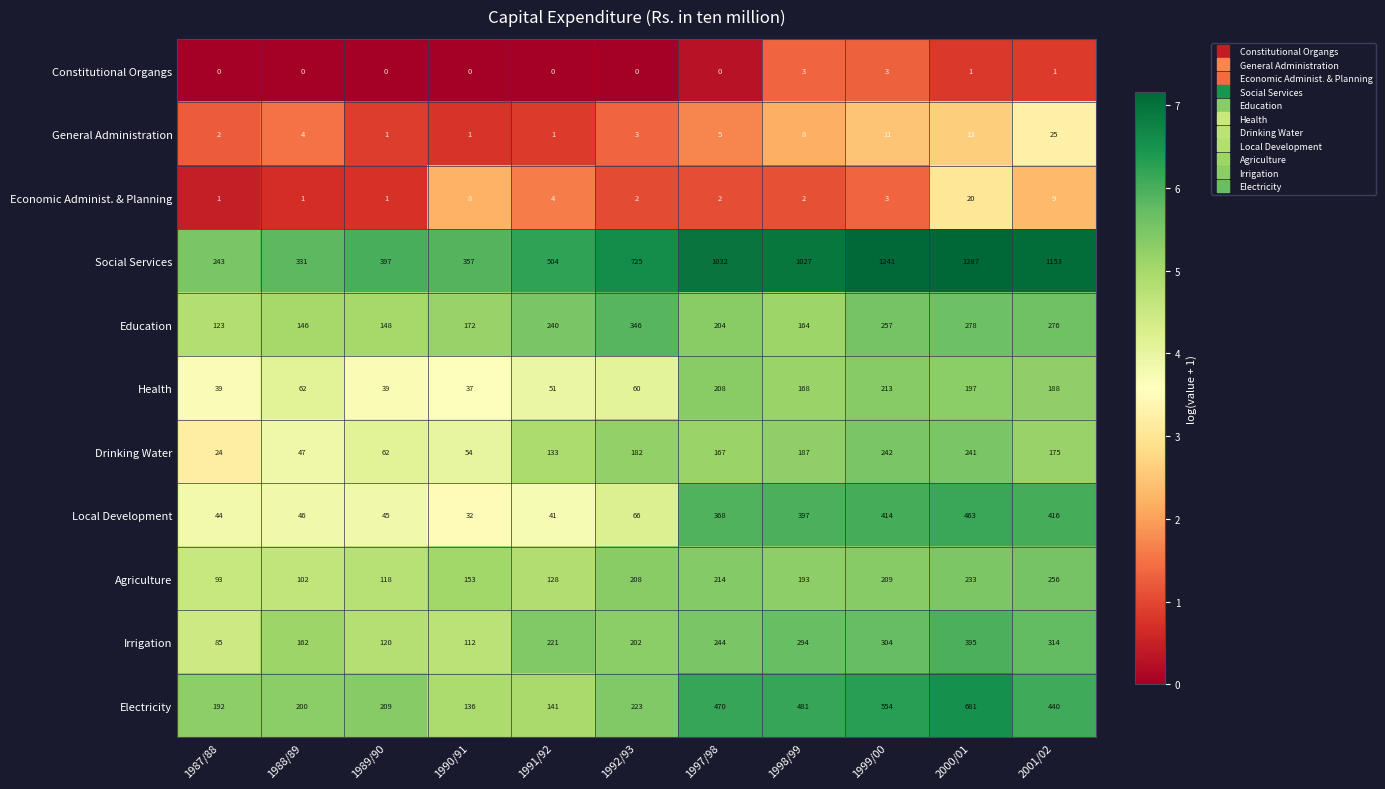

Rank the series by their maximum value, from lowest to highest.

Constitutional Organgs, Economic Administ. & Planning, General Administration, Health, Drinking Water, Agriculture, Education, Irrigation, Local Development, Electricity, Social Services